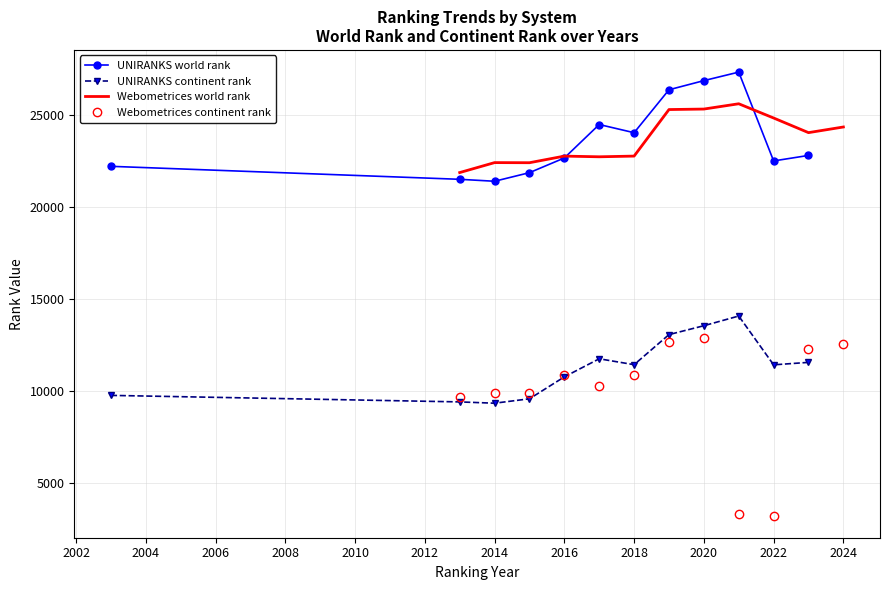

How many values in the Webometrices world rank series exceed 24029?

5